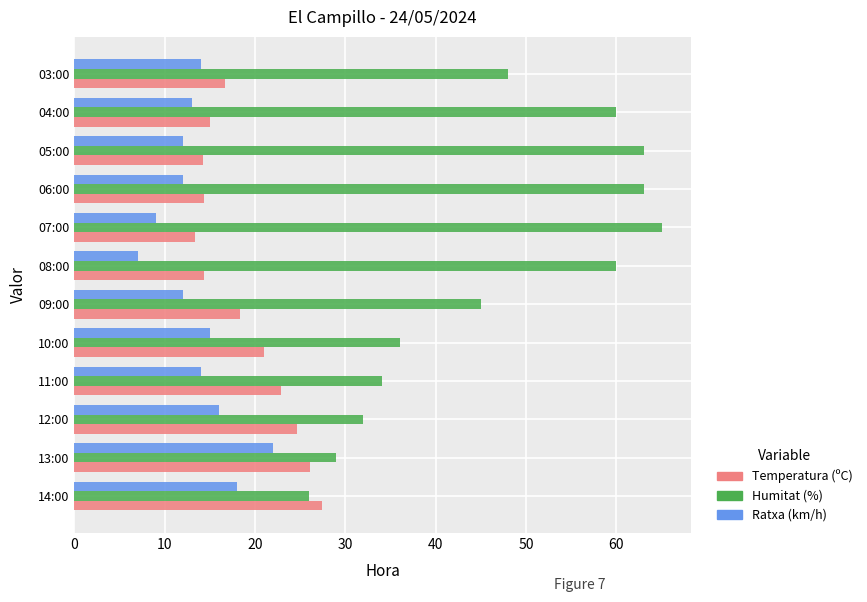

What is the smallest value displayed?

7.0